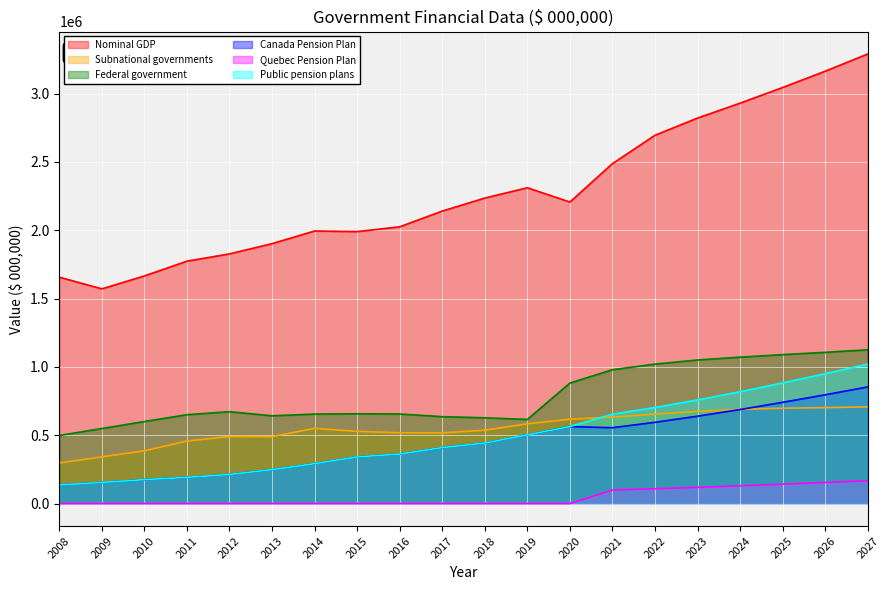

Read the Nominal GDP value at 2011.

1774063.0